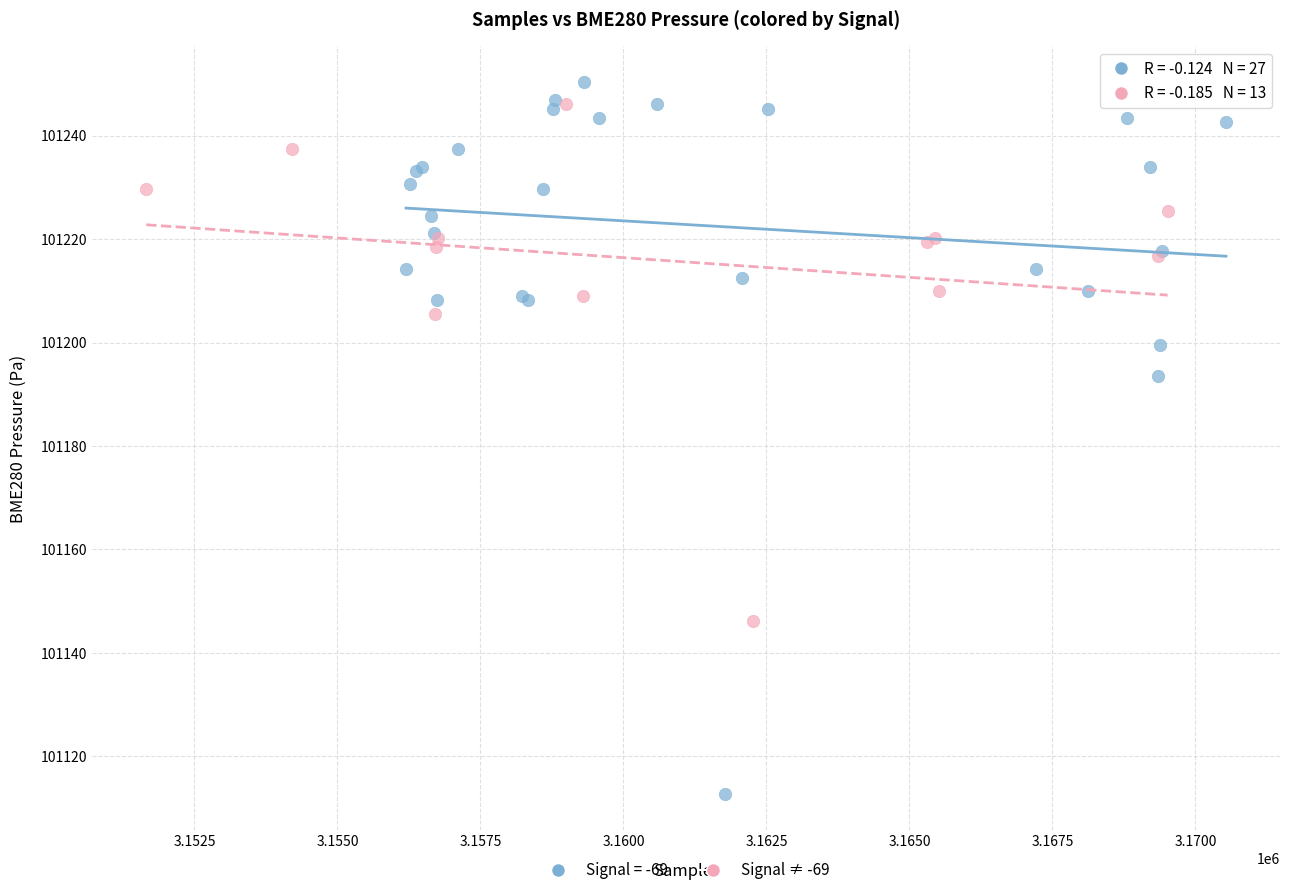

Which series reaches the minimum Y coordinate?

Signal = -69